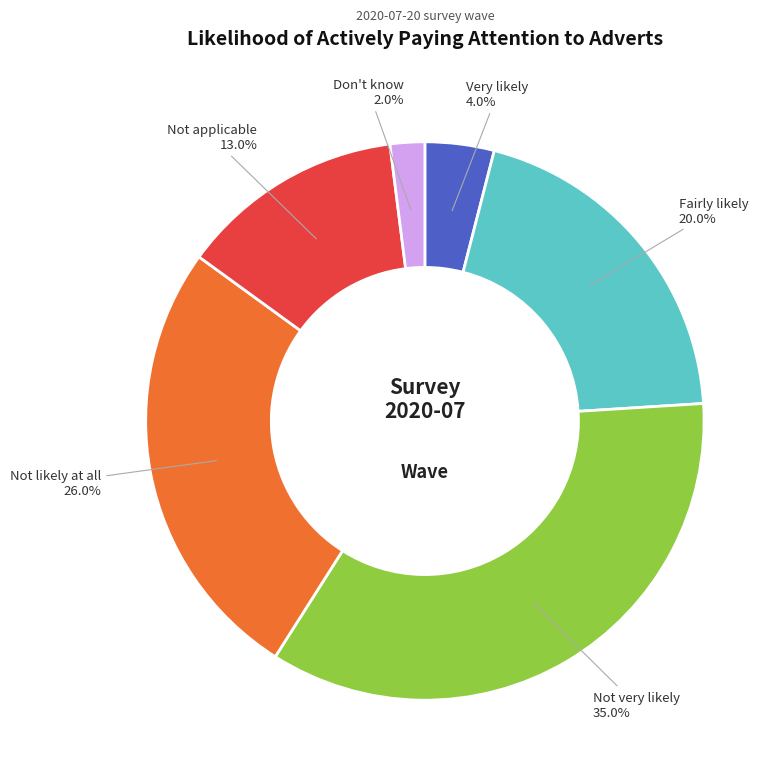

Between Not applicable and Don't know, which is larger?

Not applicable